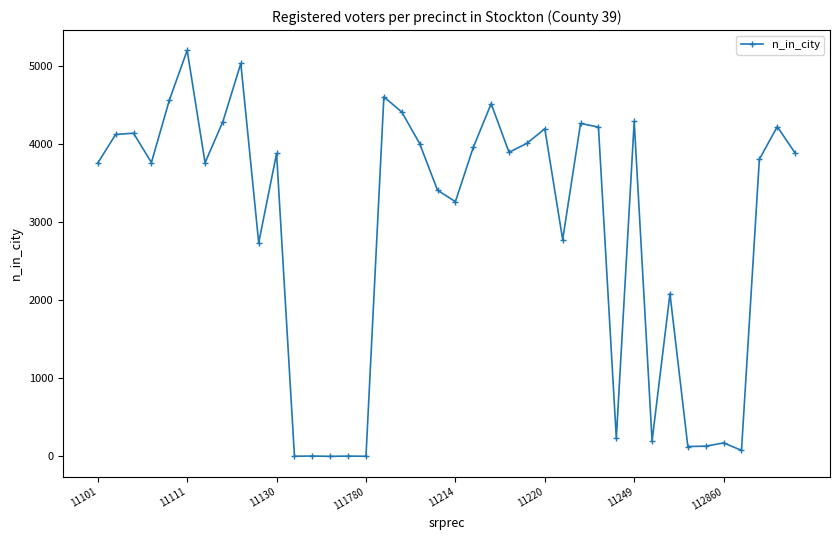

What is the maximum value shown in the chart?

5206